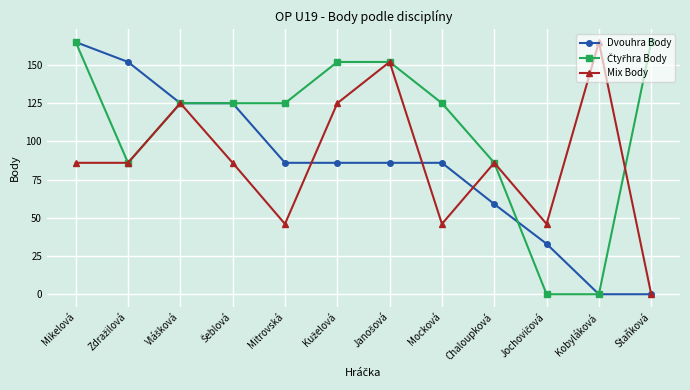

What is the label of the 2nd point from the right?

Kobyláková